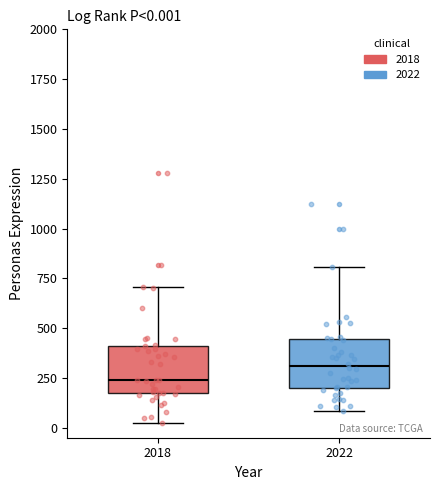

Which box's median line is the highest?

2022